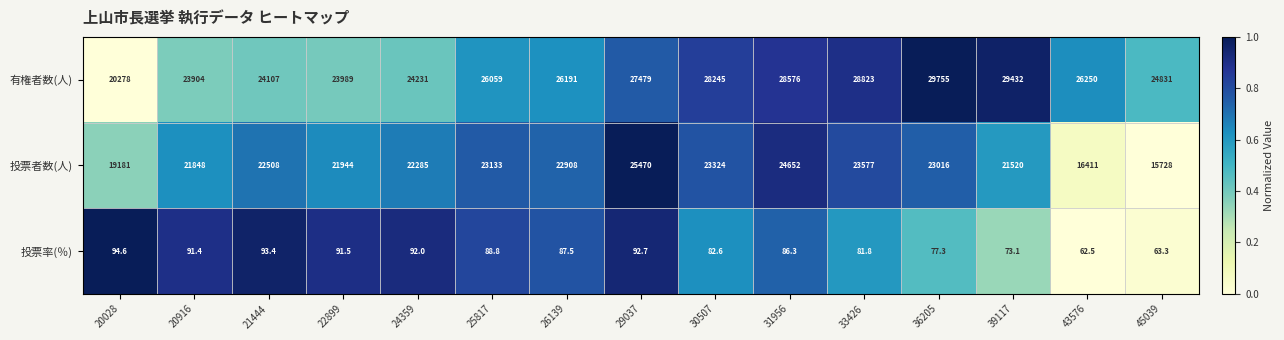

True or false: 投票者数(人) has a value of 31730.9 at 30507.

False